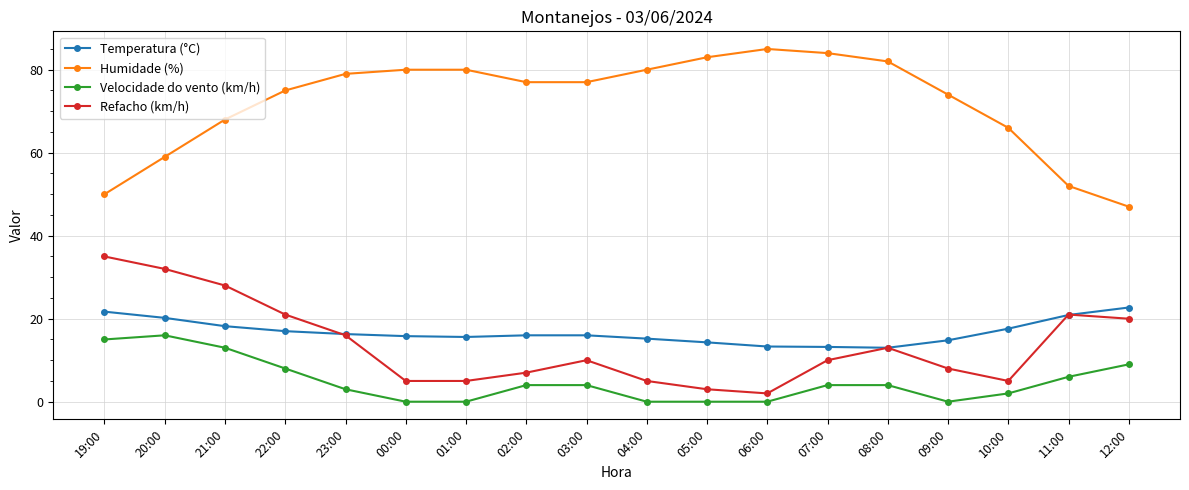

At which label does Refacho (km/h) reach its peak?

19:00